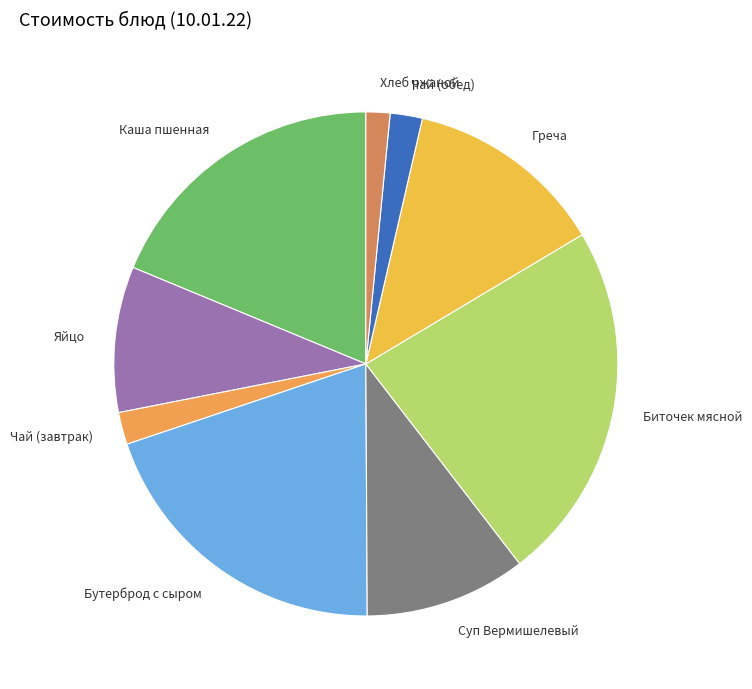

Does Хлеб ржаной account for over 50% of the chart?

No